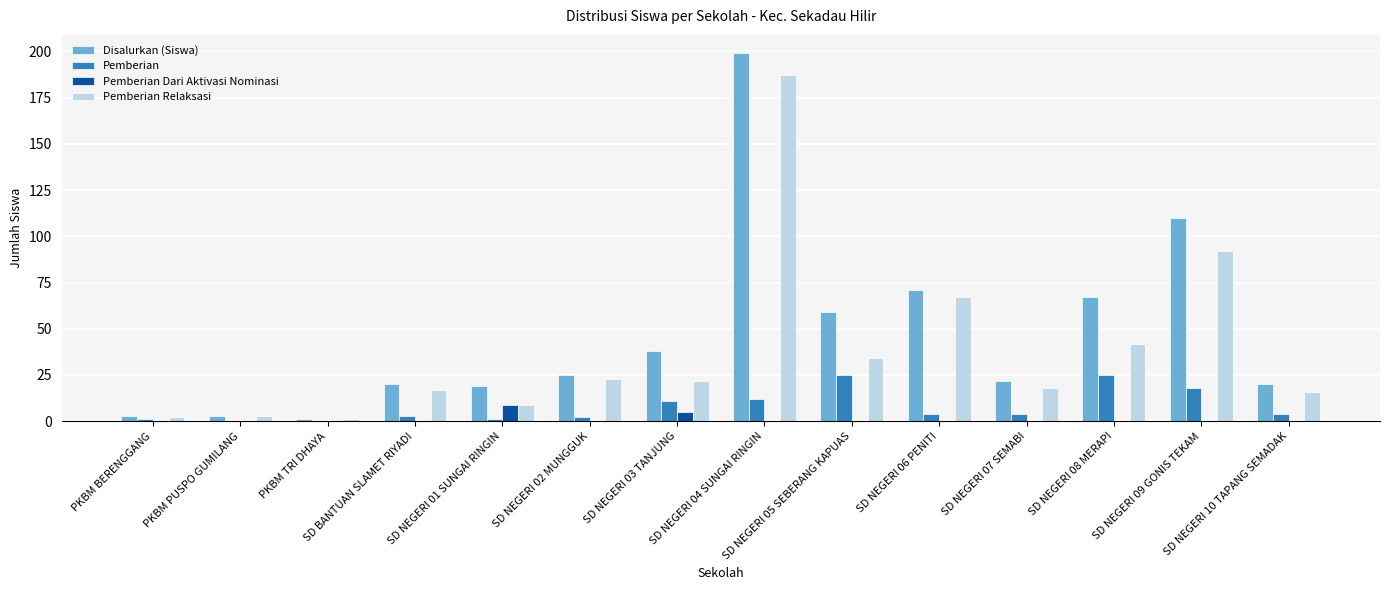

Which series has the largest total across all categories?

Disalurkan (Siswa)